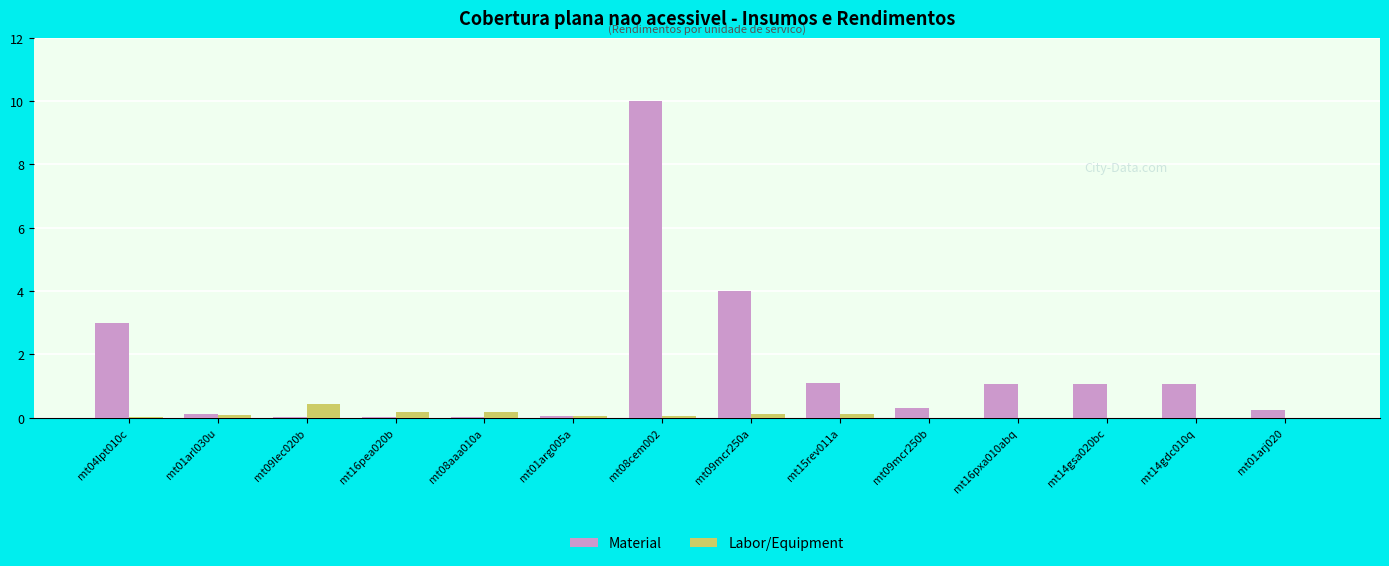

What is the sum of all Labor/Equipment values?

1.3